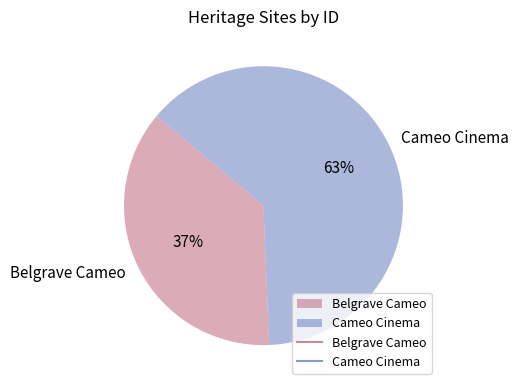

How many segments does this pie chart have?

2